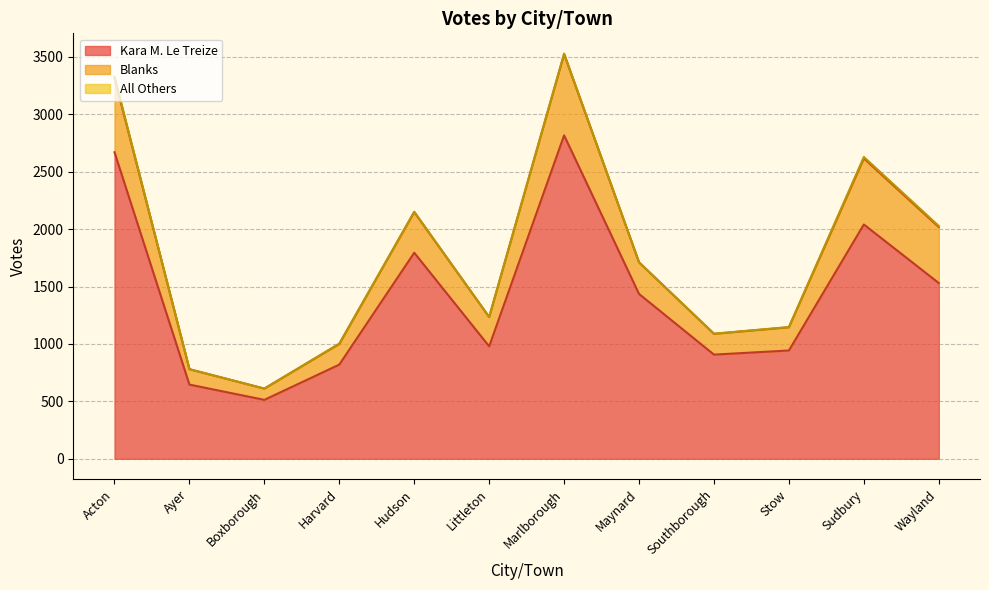

What is the spread (max minus min) of values at Acton?

2659